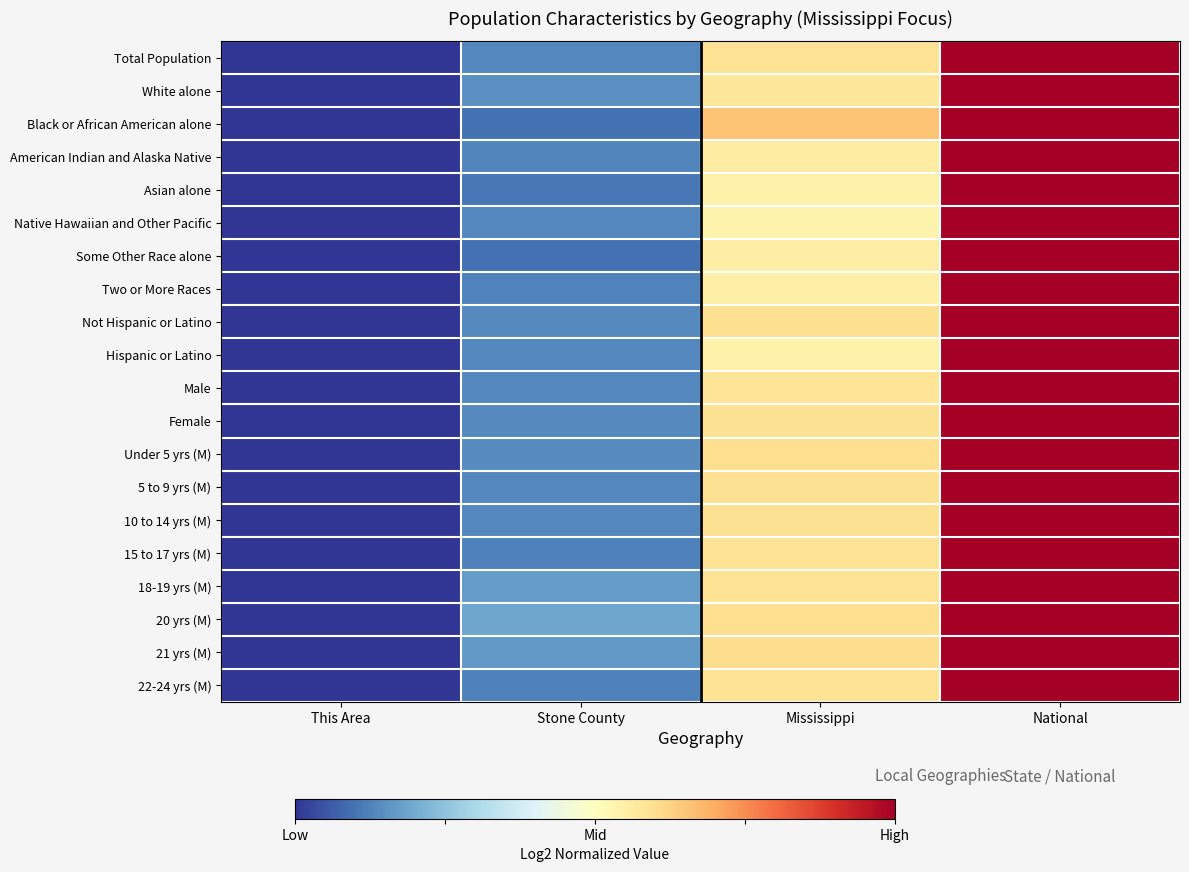

At which category is the sum across all series the highest?

National